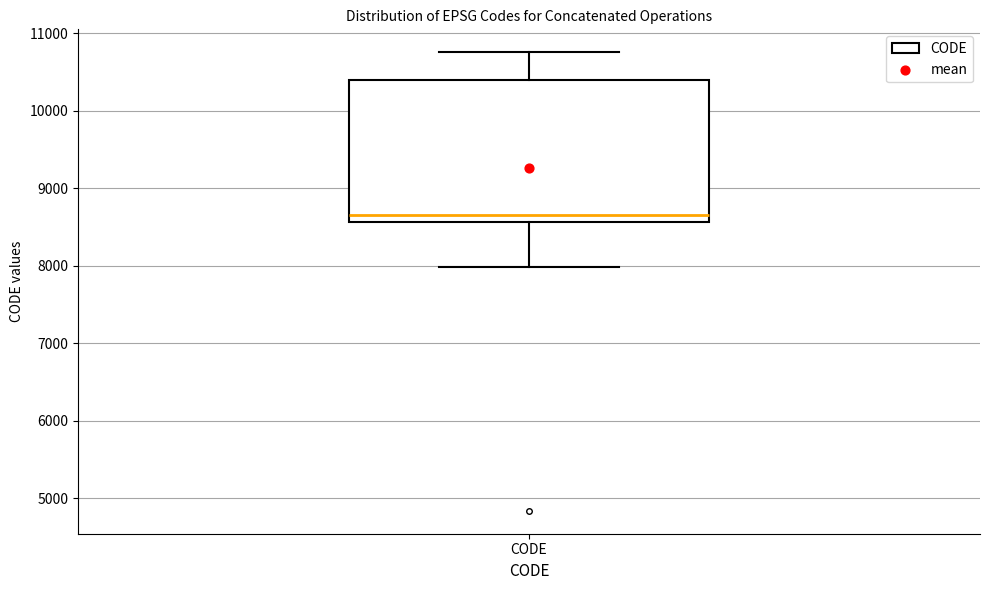

Read this box plot against the y-axis: the position of the median line, the range covered by the box, and the ends of both whiskers. The values are not printed on the chart, so give them approximately, as read against the axis.

median 8700, box 8600 to 10400, whiskers 8000 to 10800